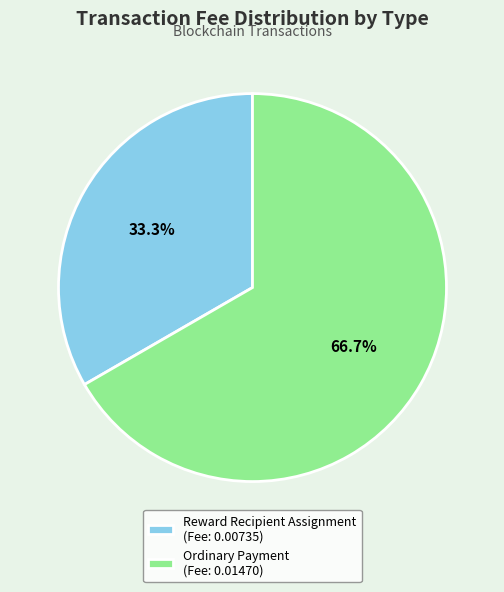

To the nearest percent, what percentage of the pie is Reward Recipient Assignment?

33%